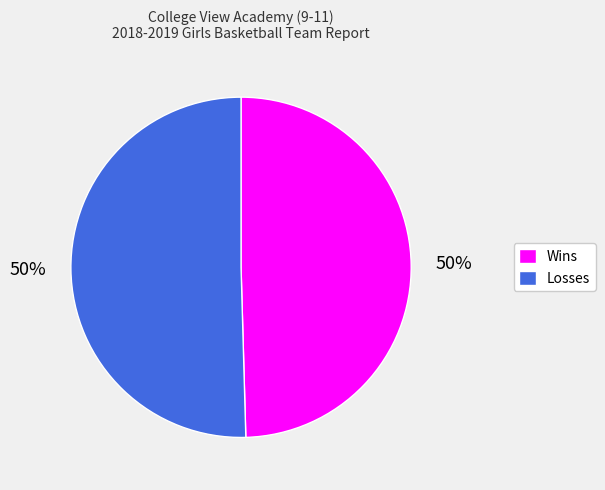

To the nearest percent, what is the average slice percentage?

50%